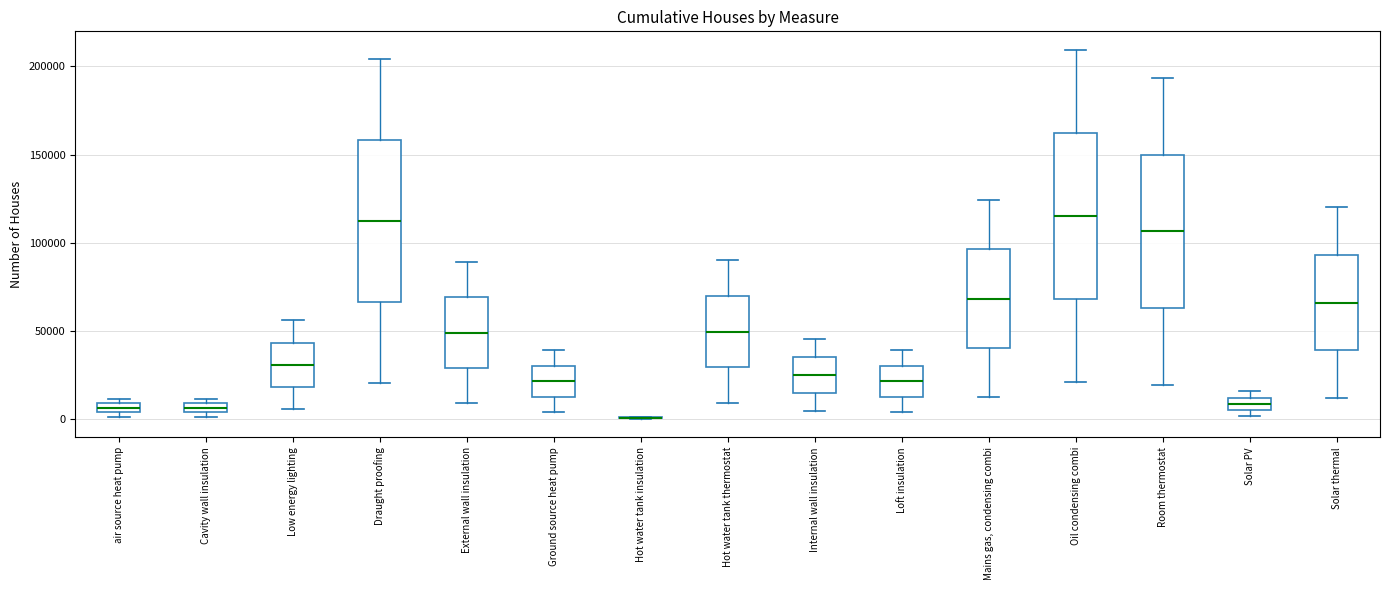

Where does the upper whisker of the box for Low energy lighting end on the y-axis? The values are not printed on the chart, so give them approximately, as read against the axis.

55000